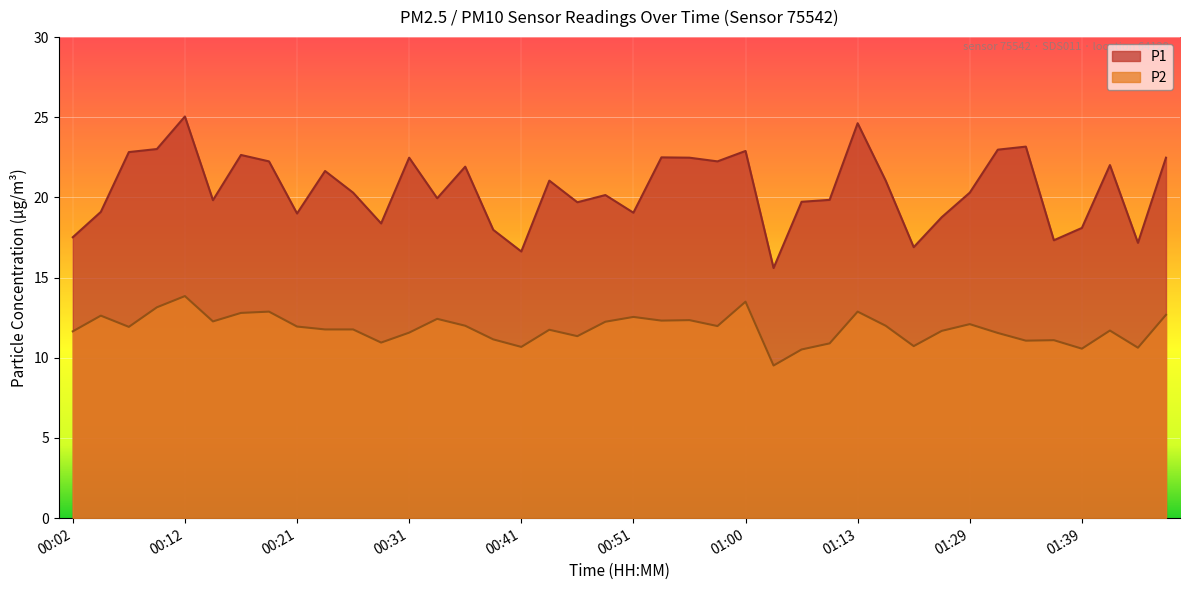

Reading left to right, what are all the values shown in this chart?

P1: 00:02=17.5	00:04=19.1	00:07=22.8	00:09=23.0	00:12=25.1	00:14=19.8	00:17=22.6	00:19=22.2	00:21=19.0	00:24=21.6	00:26=20.3	00:29=18.4	00:31=22.5	00:34=19.9	00:36=21.9	00:38=18.0	00:41=16.6	00:43=21.1	00:46=19.7	00:48=20.1	00:51=19.1	00:53=22.5	00:56=22.5	00:58=22.2	01:00=22.9	01:03=15.6	01:08=19.7	01:10=19.9	01:13=24.6	01:16=21.1	01:21=16.9	01:27=18.8	01:29=20.3	01:32=23.0	01:34=23.2	01:37=17.3	01:39=18.1	01:42=22.0	01:44=17.2	02:01=22.5
P2: 00:02=11.7	00:04=12.6	00:07=11.9	00:09=13.2	00:12=13.8	00:14=12.3	00:17=12.8	00:19=12.9	00:21=11.9	00:24=11.8	00:26=11.8	00:29=10.9	00:31=11.6	00:34=12.4	00:36=12.0	00:38=11.2	00:41=10.7	00:43=11.8	00:46=11.3	00:48=12.2	00:51=12.6	00:53=12.3	00:56=12.3	00:58=12.0	01:00=13.5	01:03=9.5	01:08=10.5	01:10=10.9	01:13=12.9	01:16=12.0	01:21=10.7	01:27=11.7	01:29=12.1	01:32=11.6	01:34=11.1	01:37=11.1	01:39=10.6	01:42=11.7	01:44=10.6	02:01=12.7